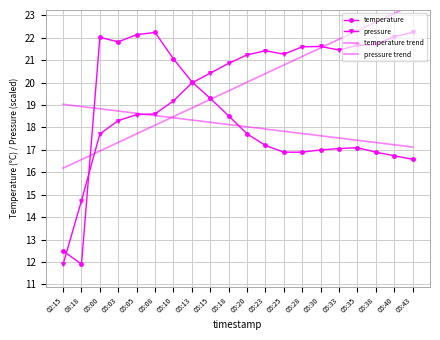

At how many categories does at least one series exceed 20?

18